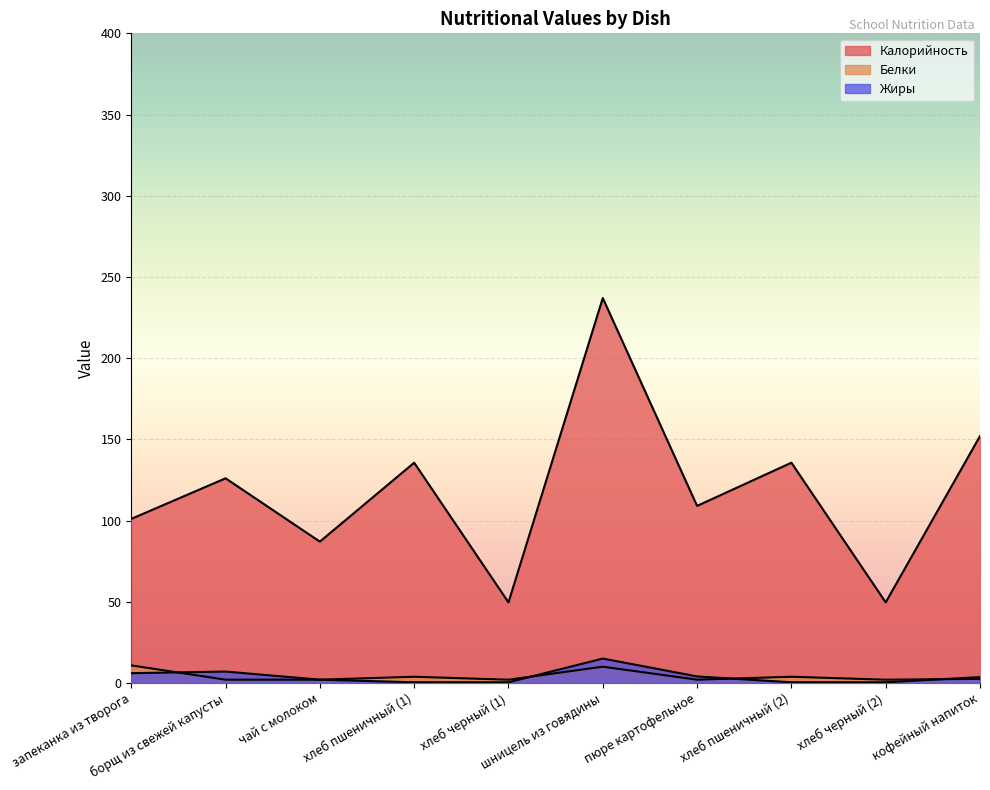

What is the sum of all Жиры values?

39.2